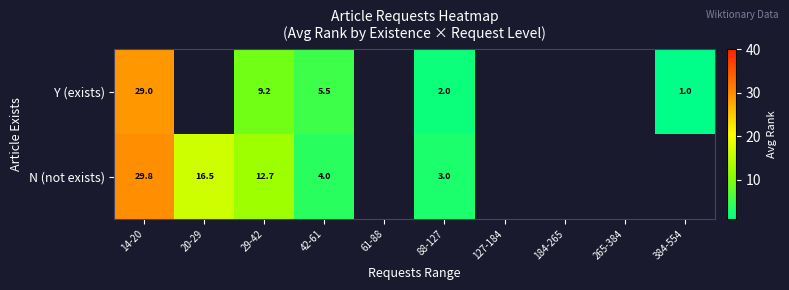

What is the spread (max minus min) of values at 14-20?

0.8